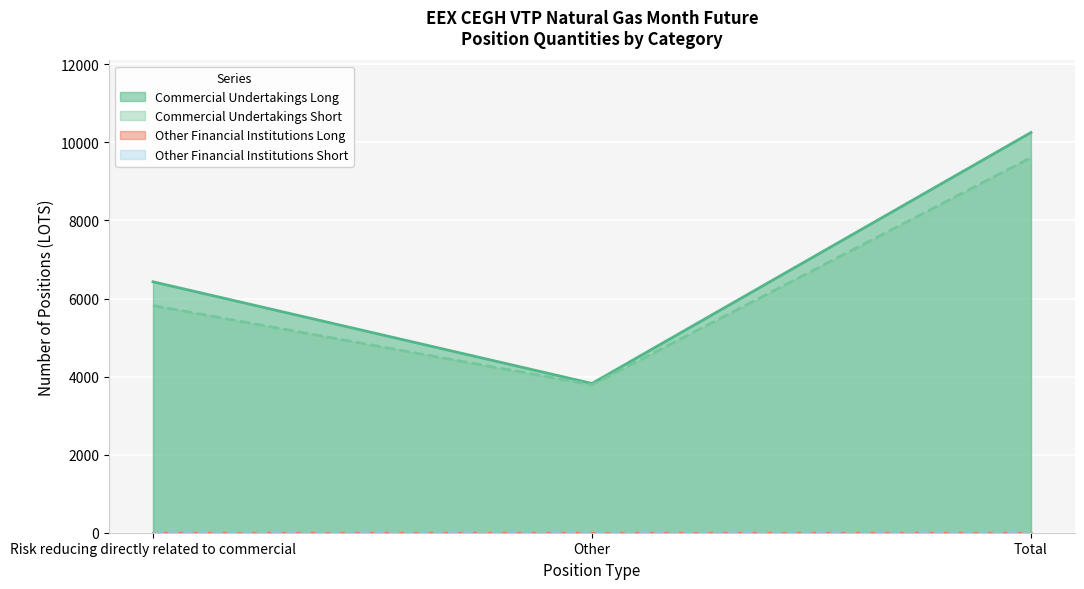

How many lines are shown in the chart?

4